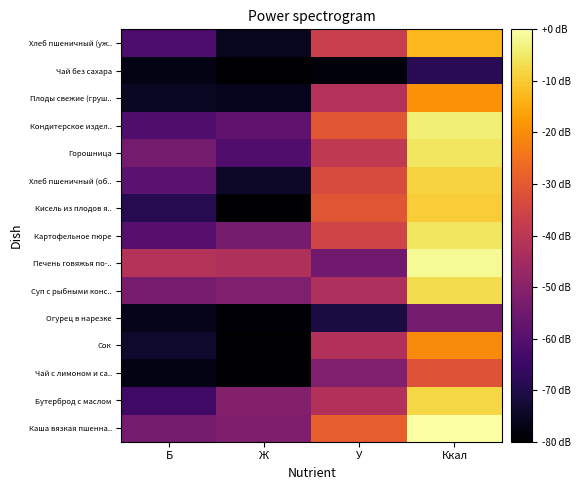

What is the spread (max minus min) of values at У?

49.5